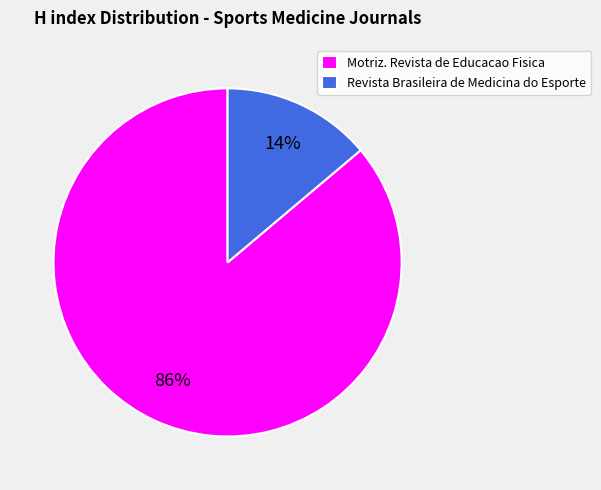

Rank the categories by value from highest to lowest.

Motriz. Revista de Educacao Fisica, Revista Brasileira de Medicina do Esporte